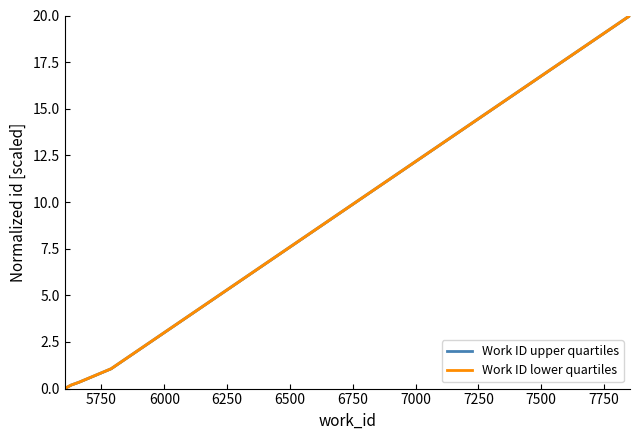

Does the chart have visible grid lines?

No